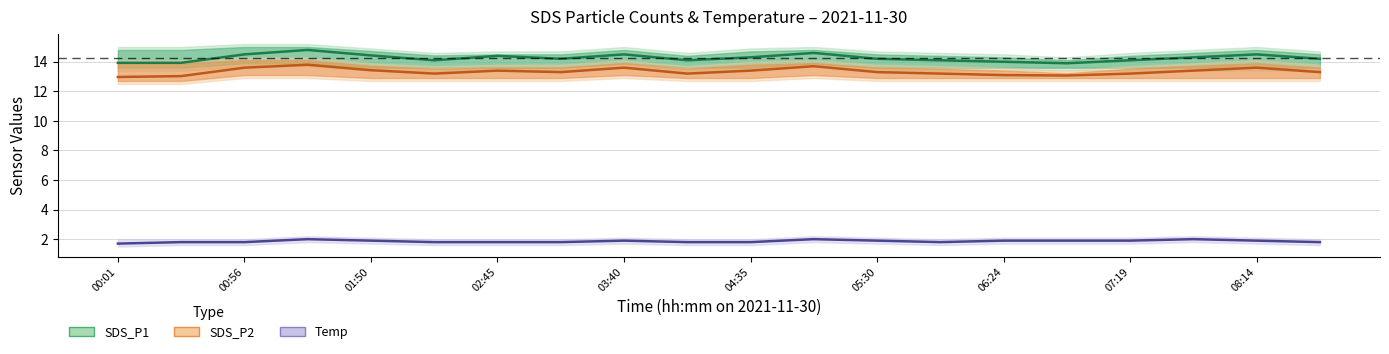

True or false: SDS_P2 mean and SDS_P1 mean intersect in this chart.

False